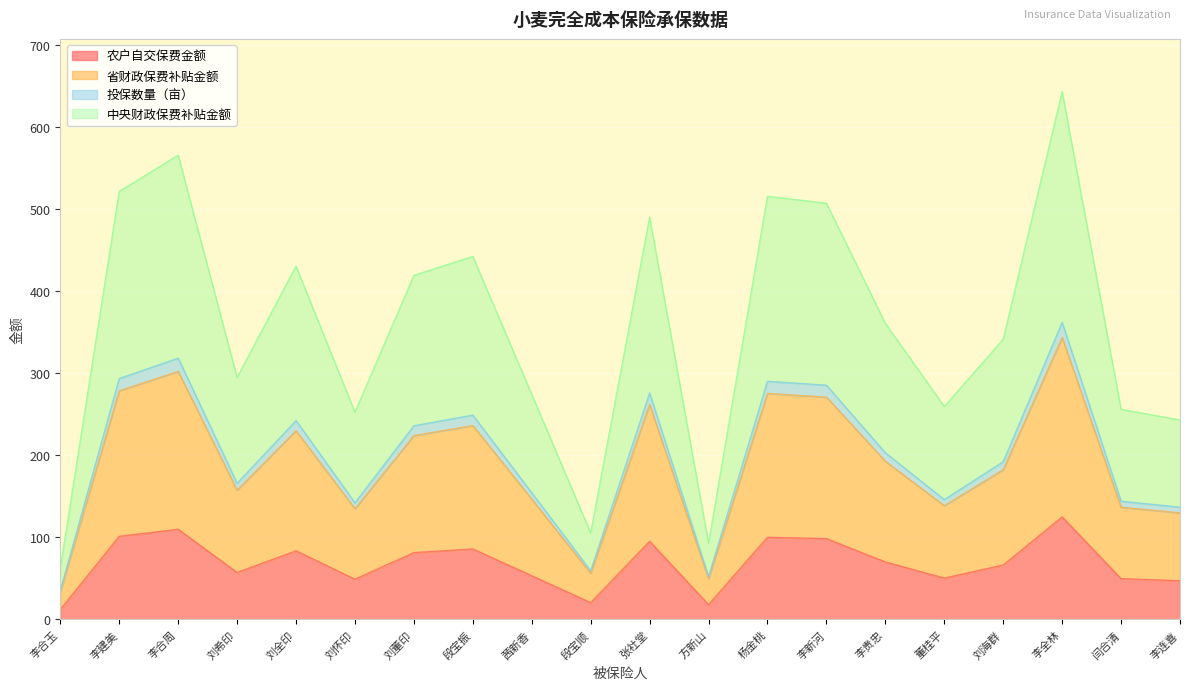

What is the maximum value for 农户自交保费金额?

124.8